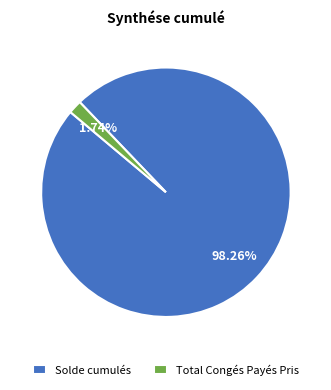

Which category has the biggest portion of the pie?

Solde cumulés